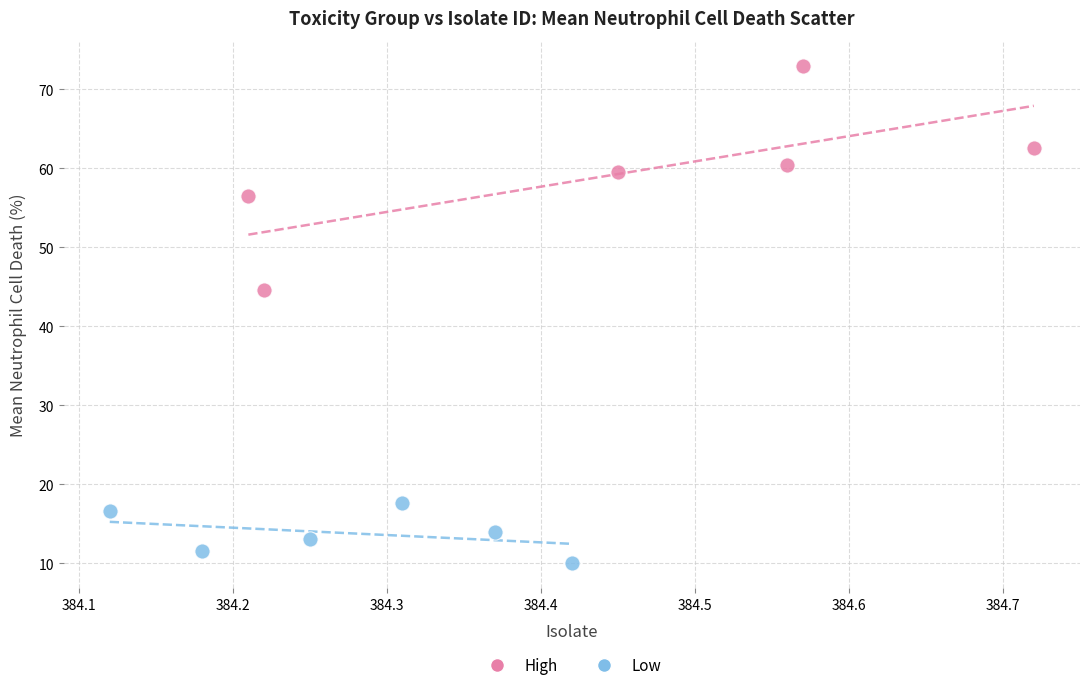

Which series contains the highest Y value?

High